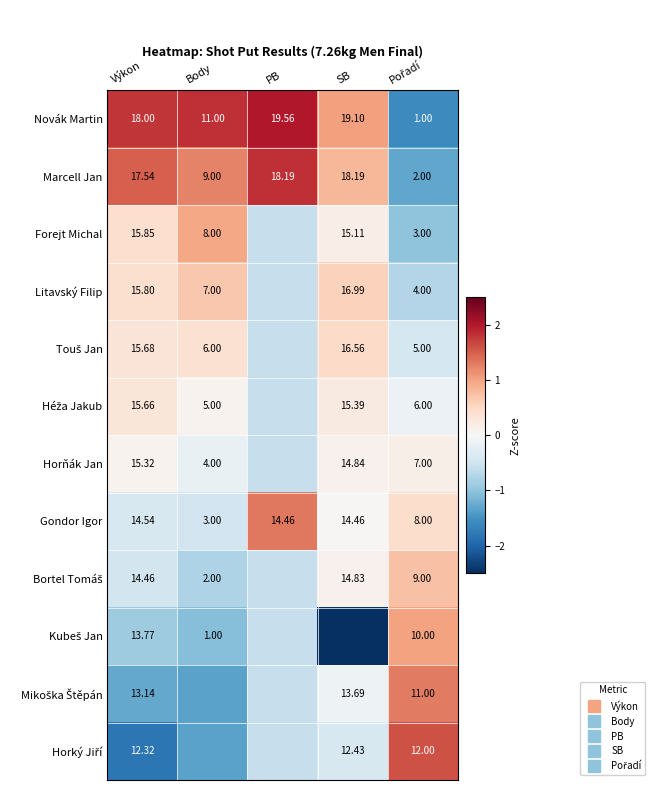

How many values in Marcell Jan are above zero?

4